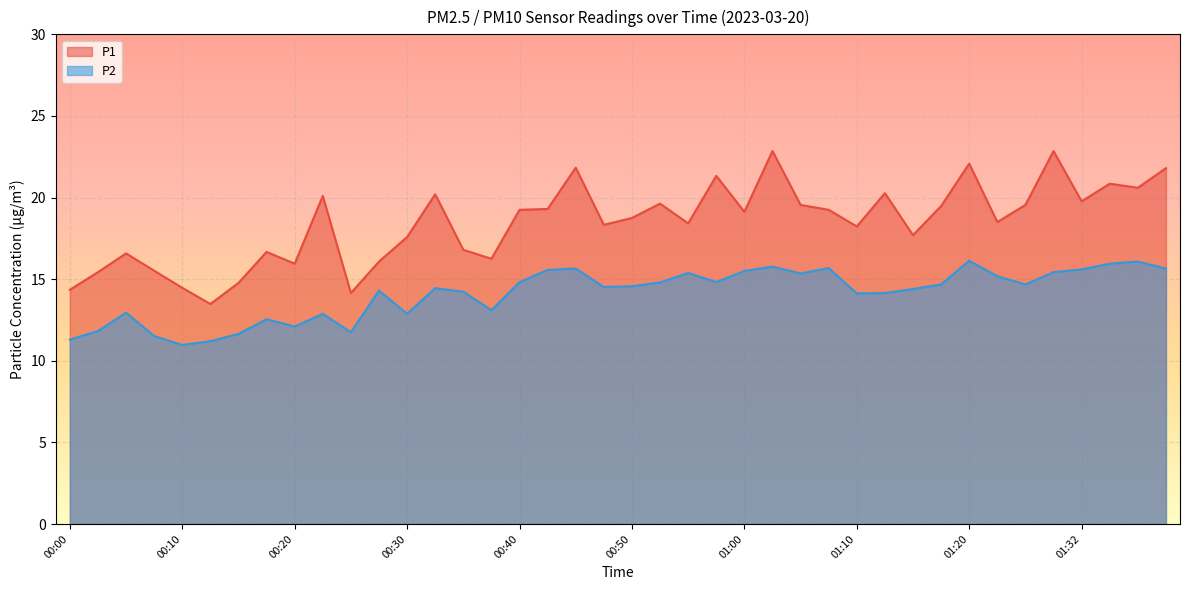

How many values in the P2 series exceed 14?

27